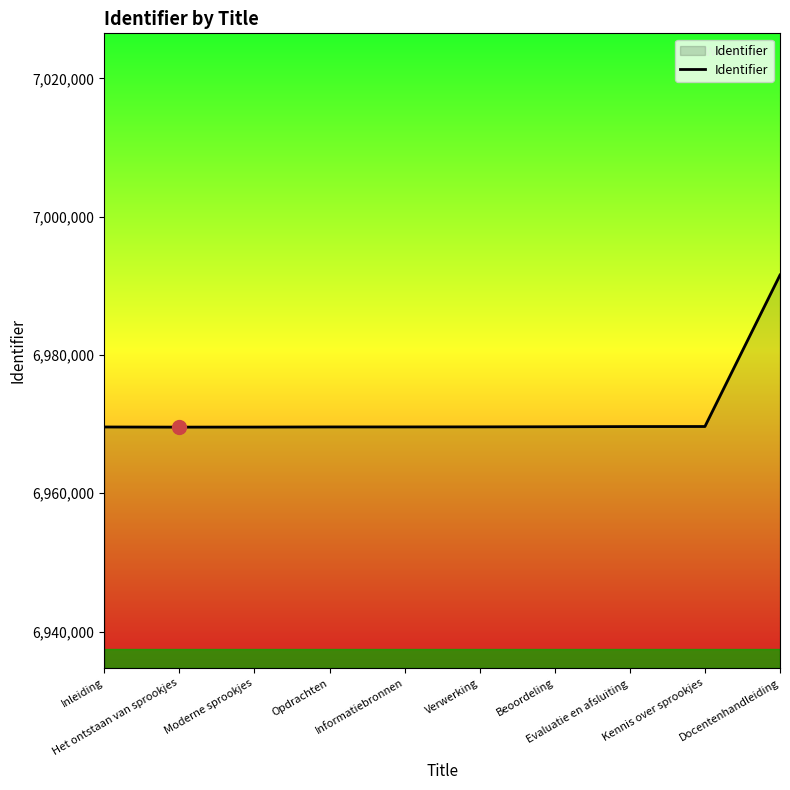

What is the maximum value shown in the chart?

6991560